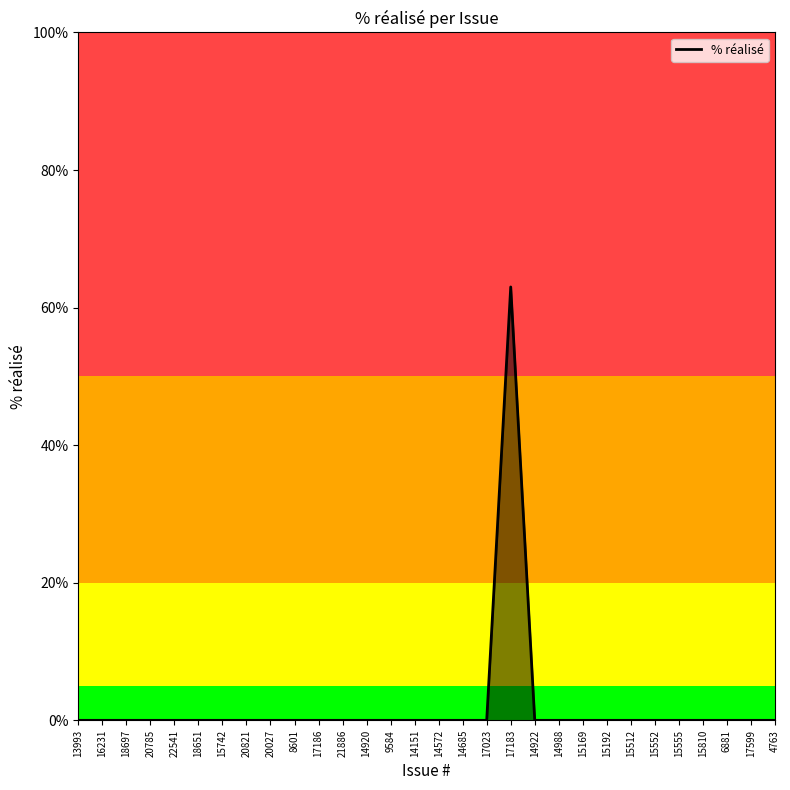

How many points are higher than both their immediate neighbors (excluding endpoints)?

1